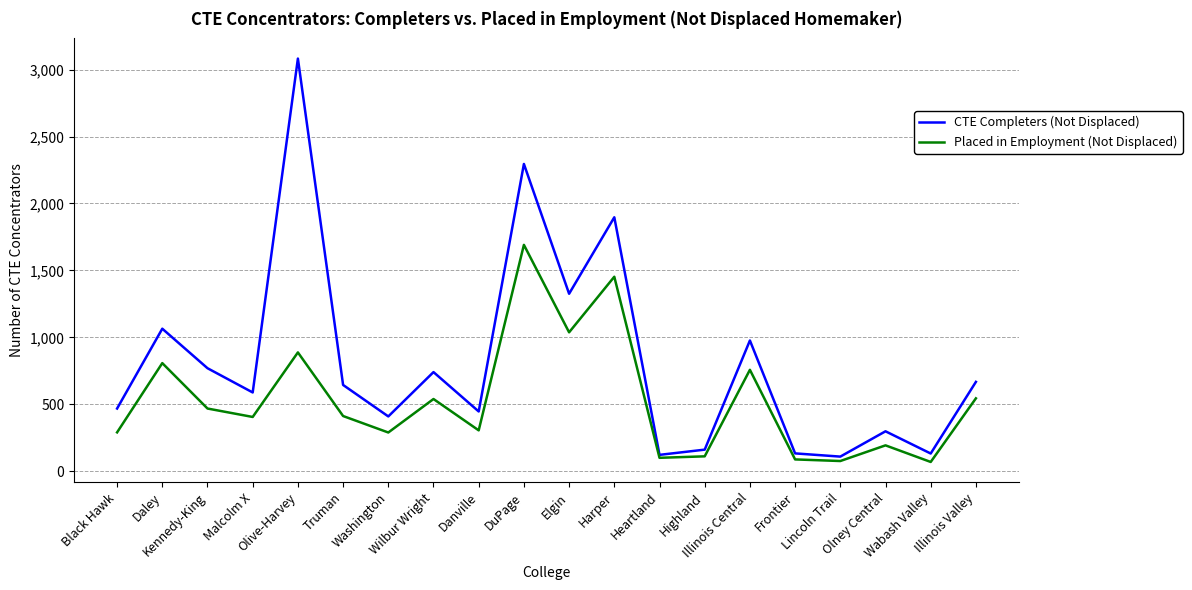

Rank the series by their average value, from lowest to highest.

Placed in Employment (Not Displaced), CTE Completers (Not Displaced)